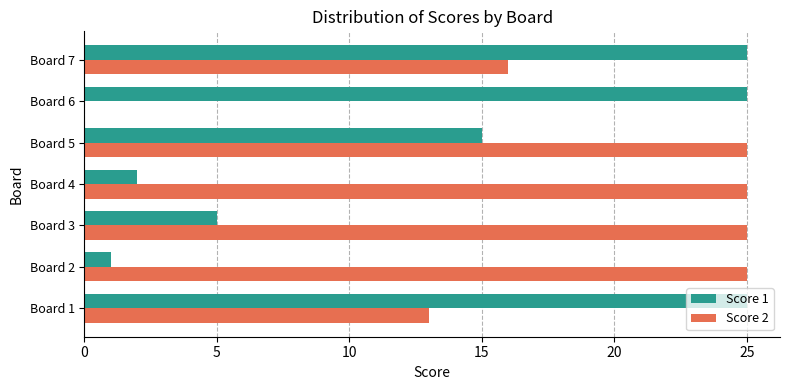

Between Board 3 and Board 7, which series saw the biggest shift?

Score 1